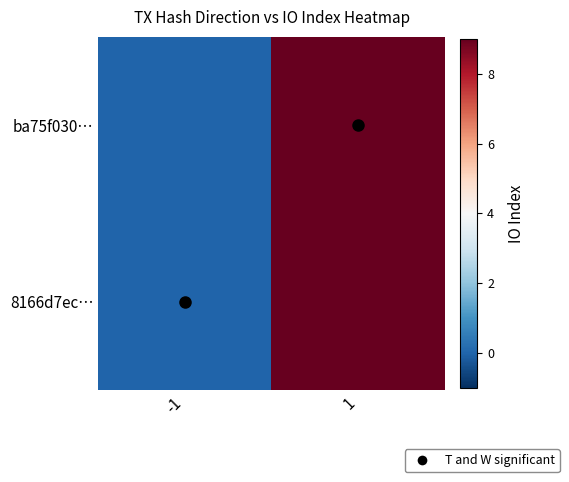

Which label corresponds to the largest value in the chart?

1